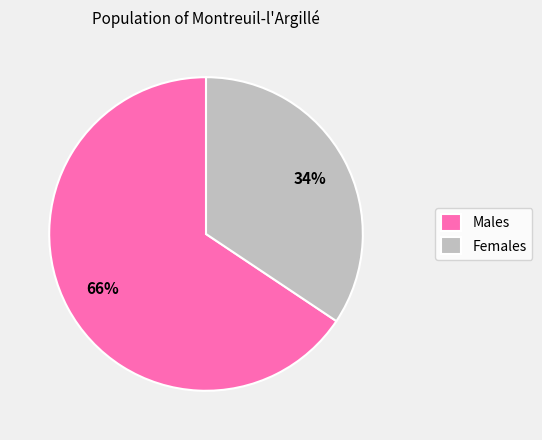

Which category has the biggest portion of the pie?

Males